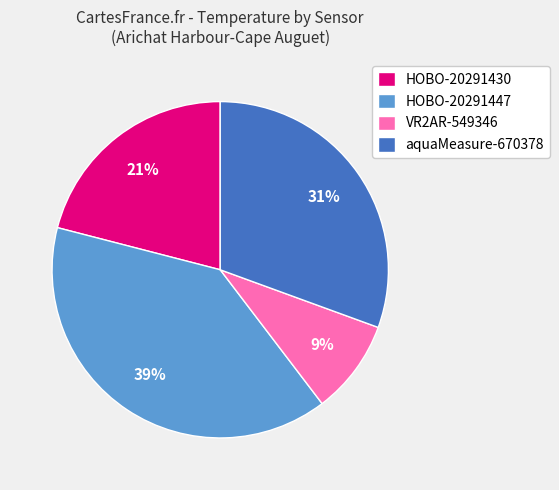

What is the ratio of the value at VR2AR-549346 to the value at aquaMeasure-670378?

0.3